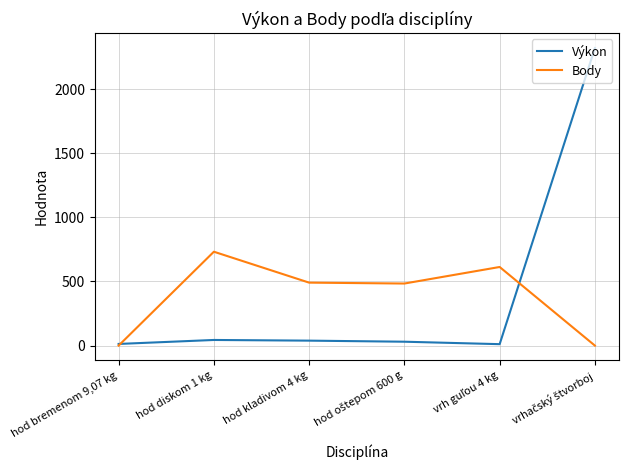

The value of Body at hod kladivom 4 kg is 491.0. True or false?

True